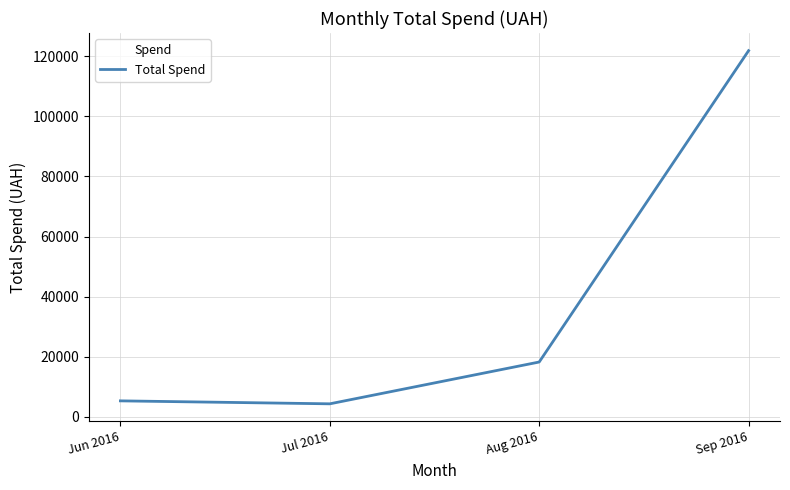

How many lines are shown in the chart?

1